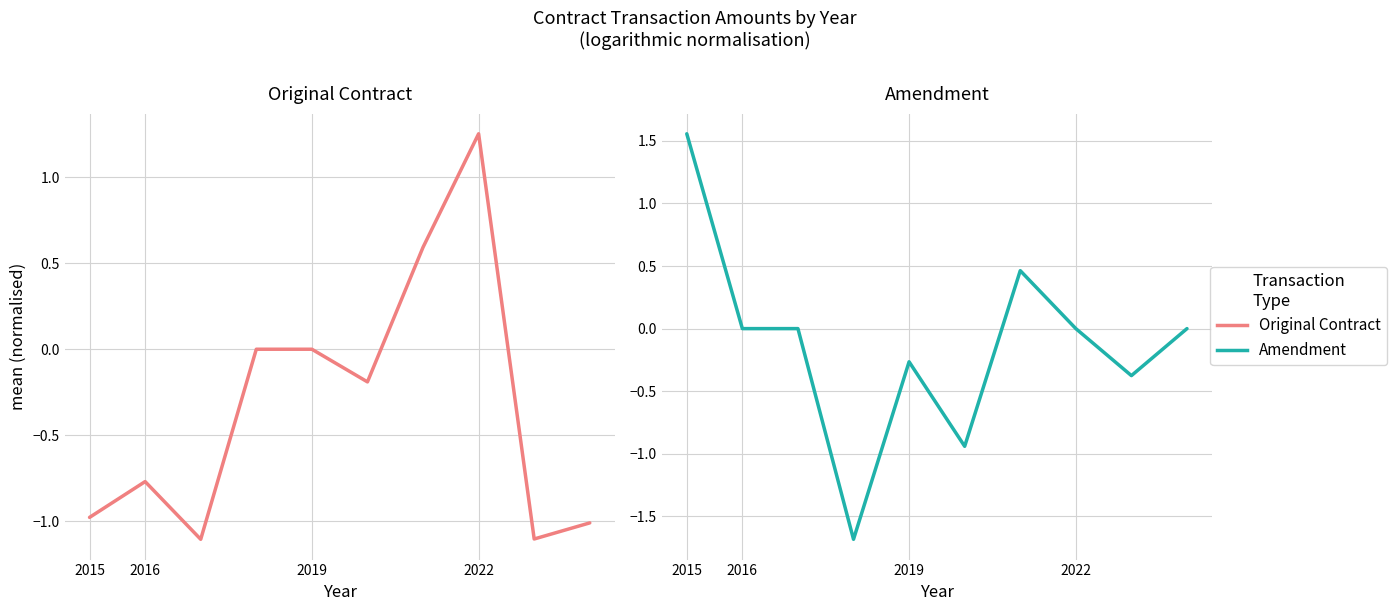

How many values in Amendment are above zero?

2